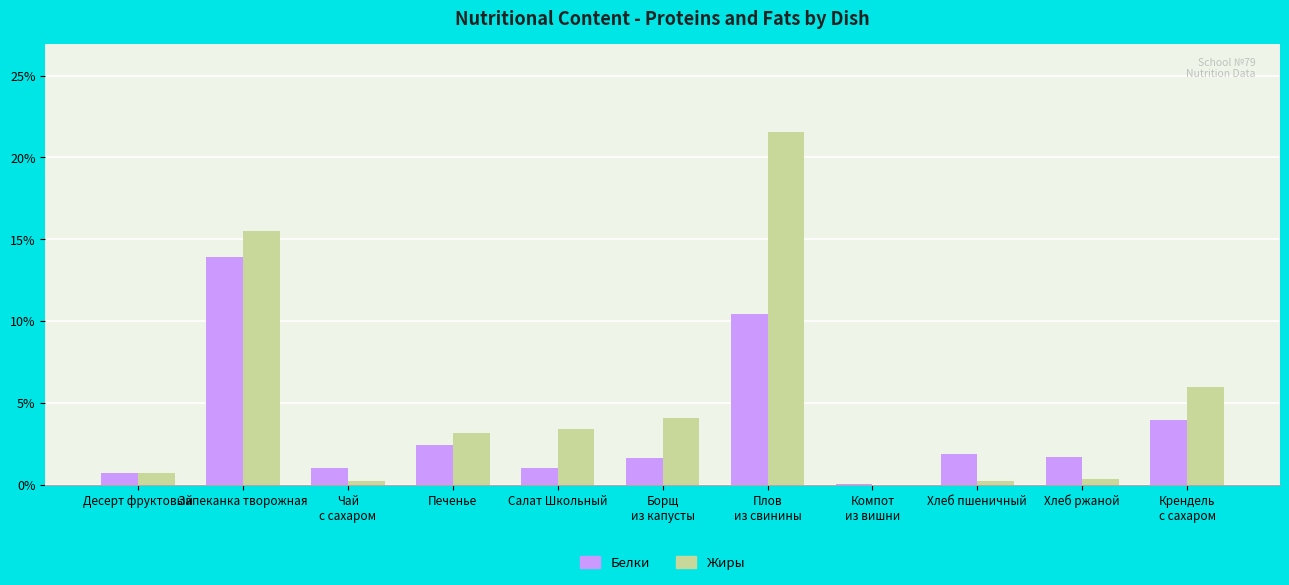

What is the highest value of the Белки series?

13.9